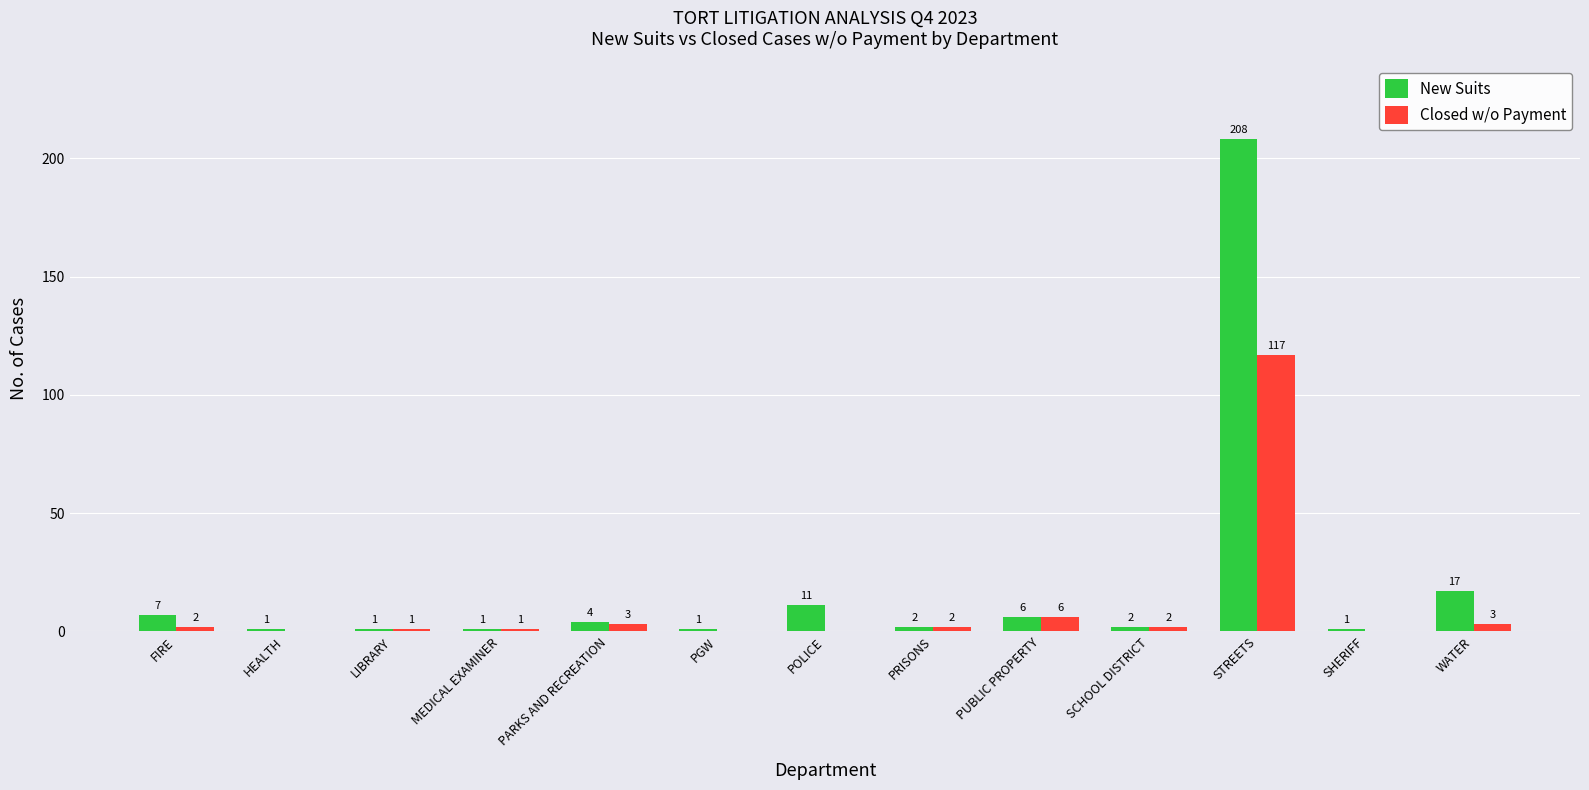

How many groups of bars are there?

13